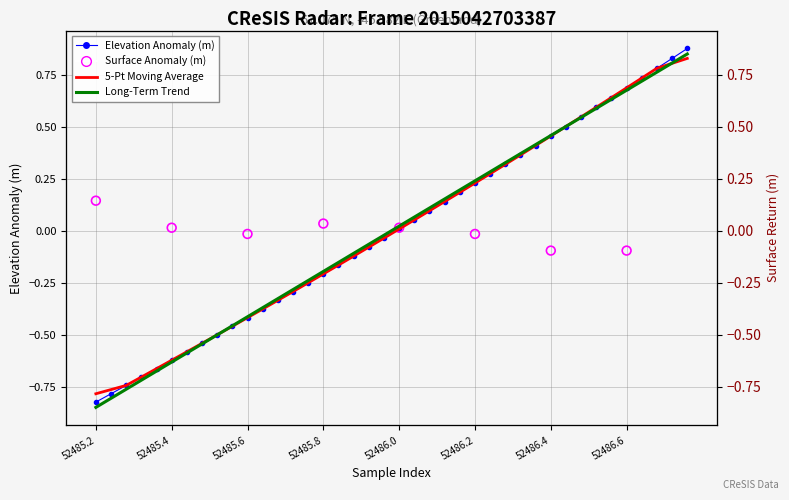

At which category is the sum across all series the highest?

39